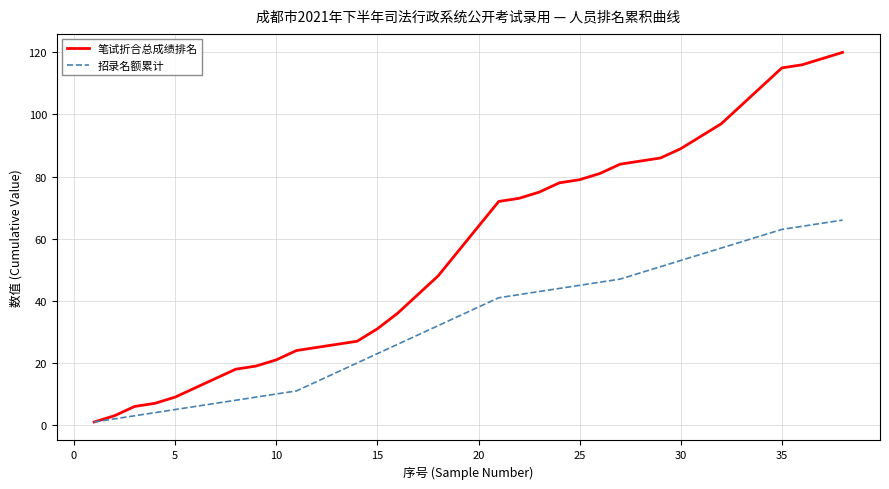

List the series in order of their peak value, highest first.

笔试折合总成绩排名, 招录名额累计